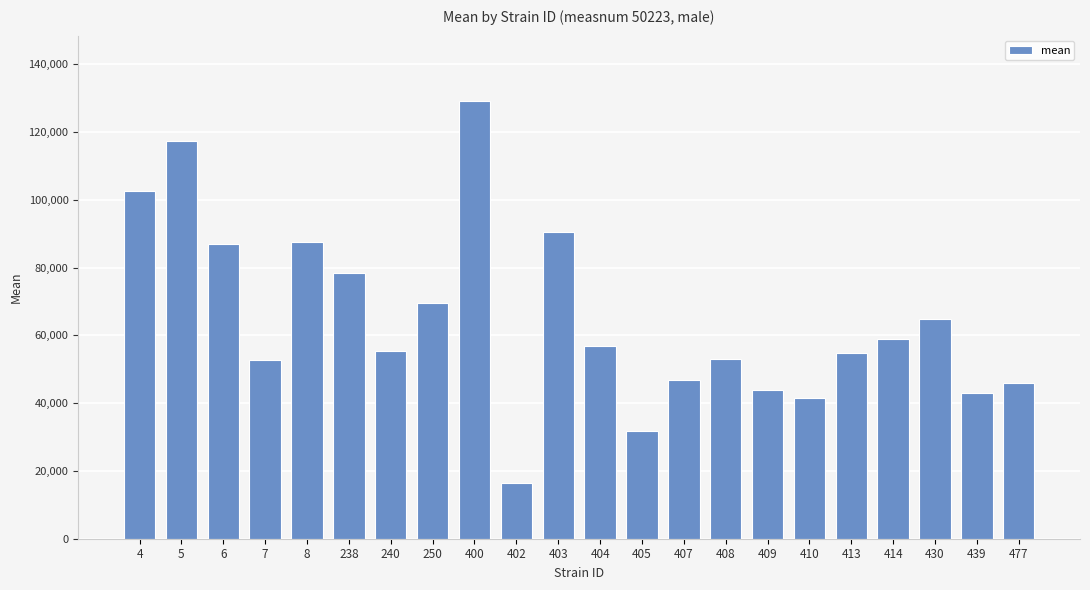

Approximately how many times larger is the value at 430 compared to 7?

1.2